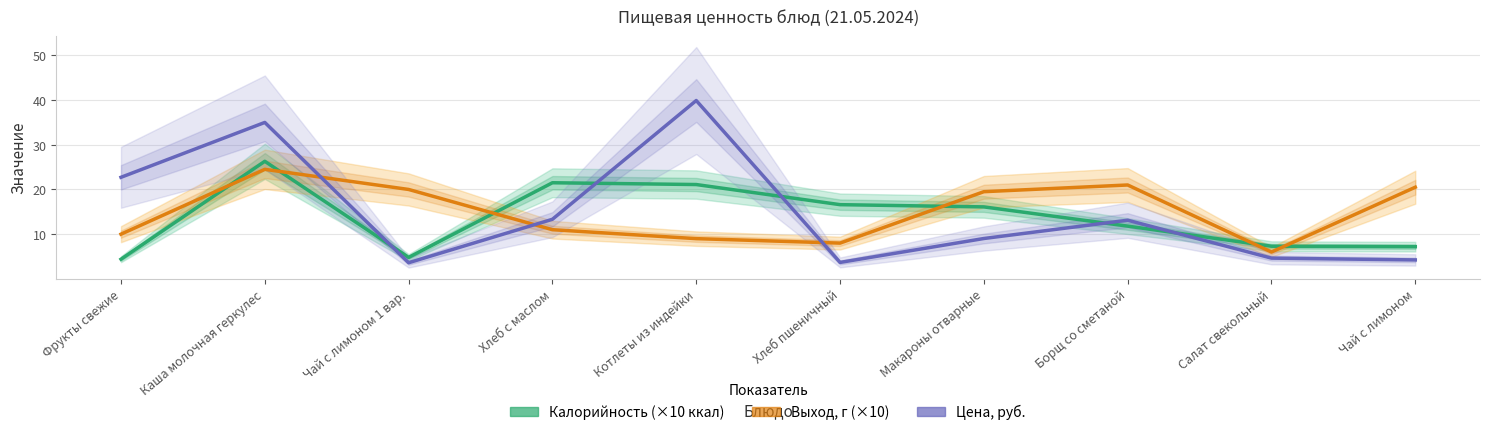

Is it true that Выход, г (×10) equals 21.0 at Борщ со сметаной?

True